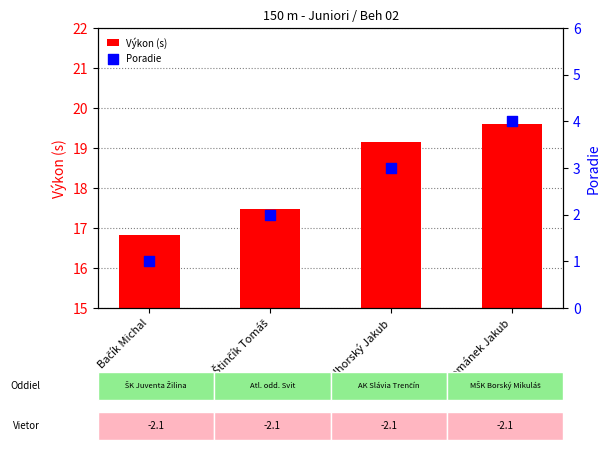

Which series has the widest spread of Y values?

Poradie